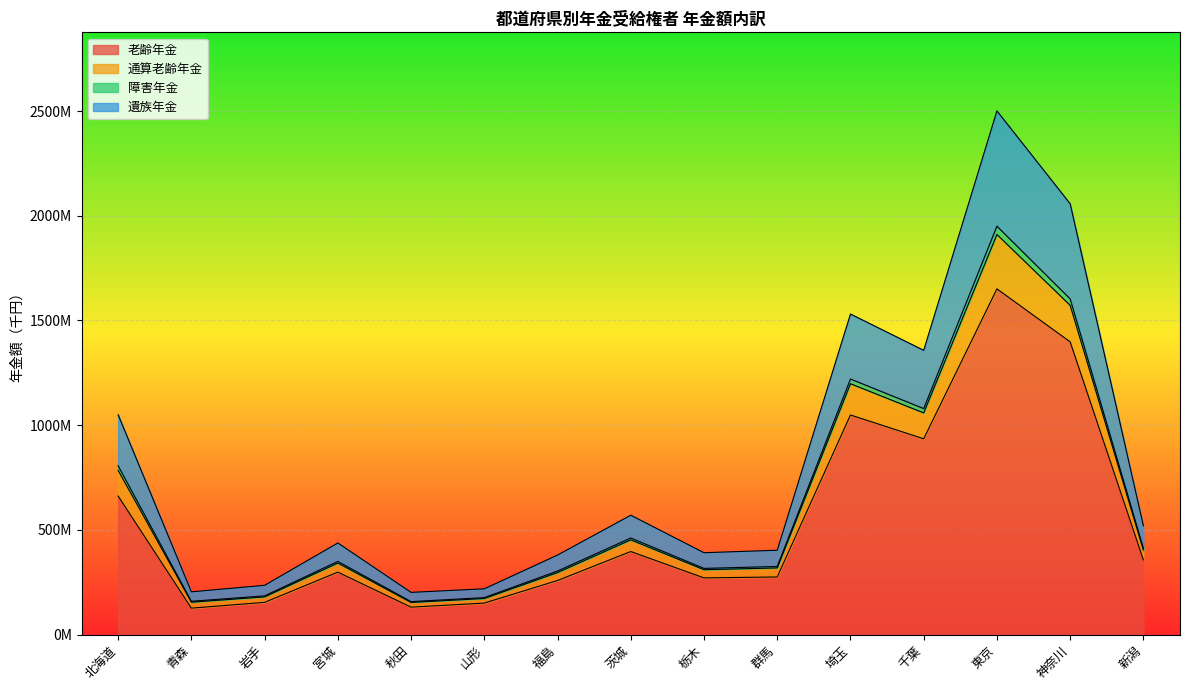

What is the spread (max minus min) of values at 青森?

77979399